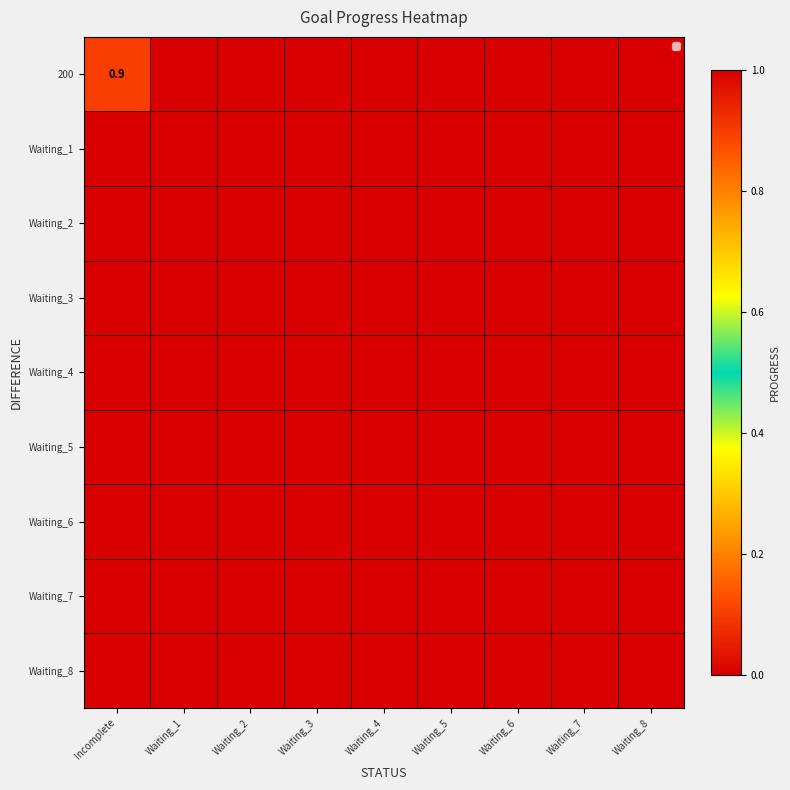

Between Waiting_1 and Waiting_7, which is larger?

Waiting_1